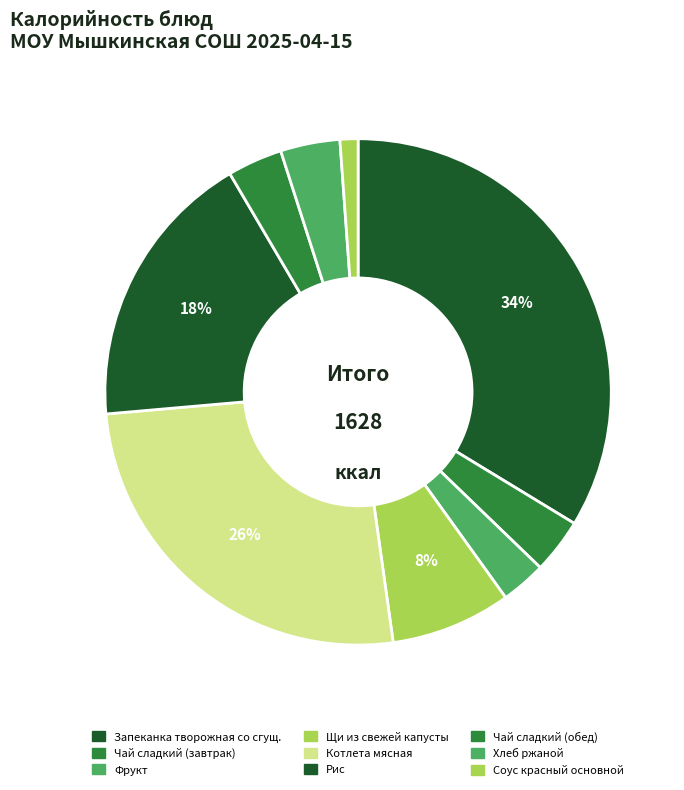

Count the number of slices in the pie.

9